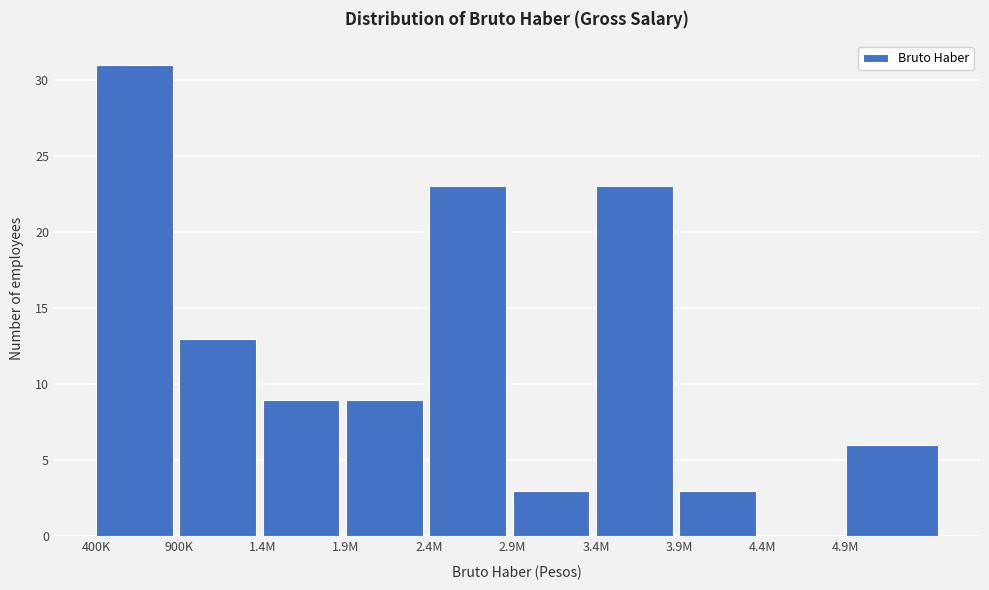

Reading left to right, what are all the values shown in this chart?

400K=31	900K=13	1.4M=9	1.9M=9	2.4M=23	2.9M=3	3.4M=23	3.9M=3	4.4M=0	4.9M=6